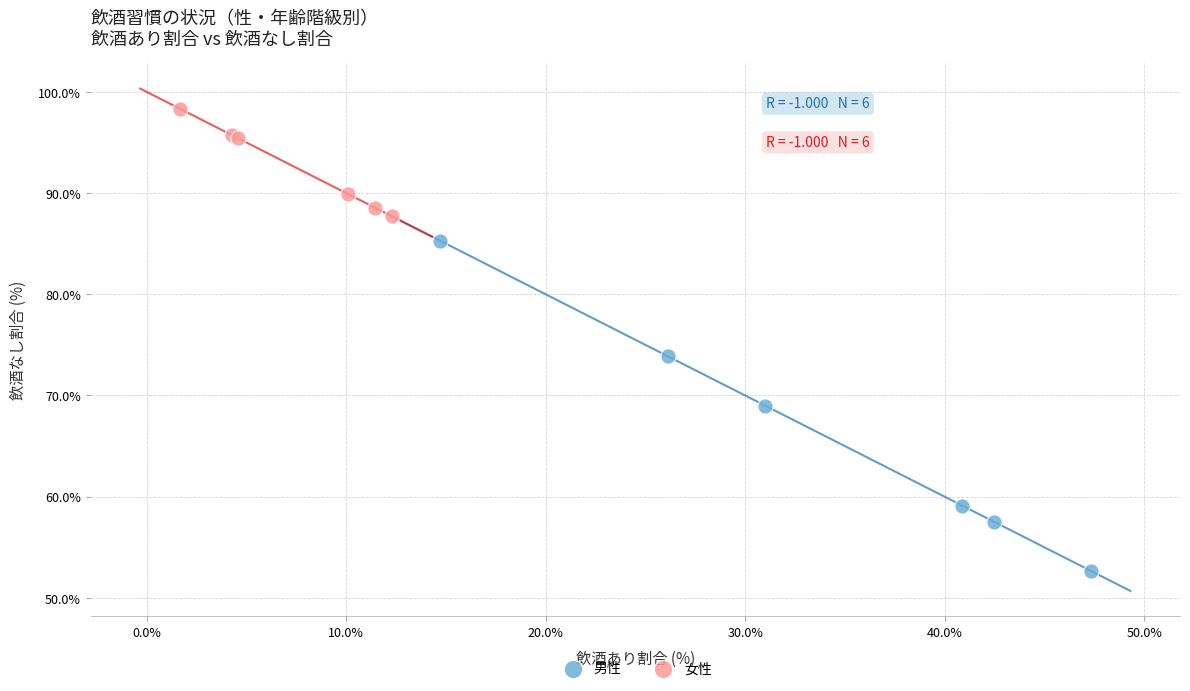

What are all the series names shown in the legend?

男性, 女性